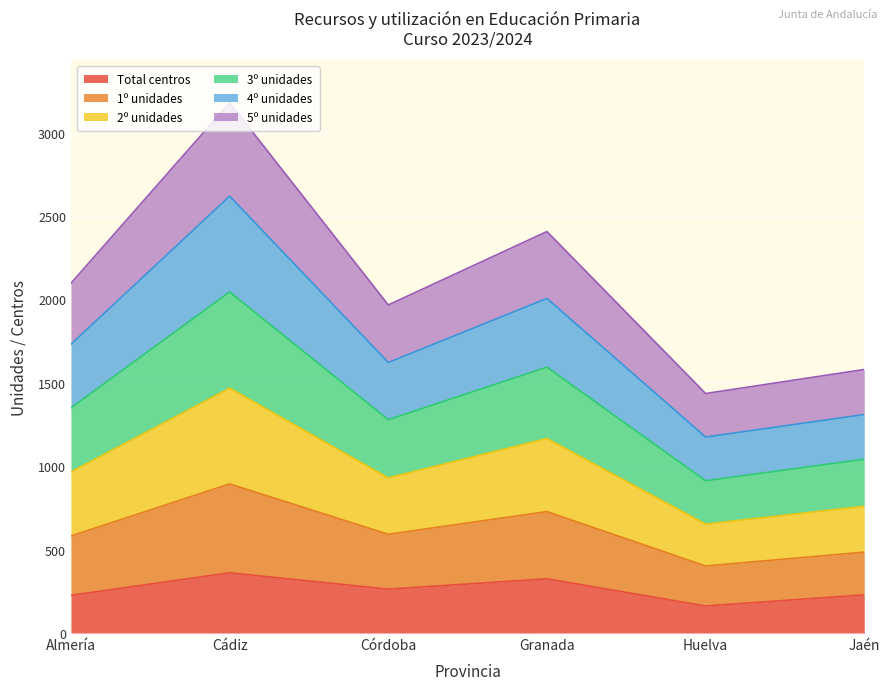

True or false: 1º unidades and Total centros intersect in this chart.

False